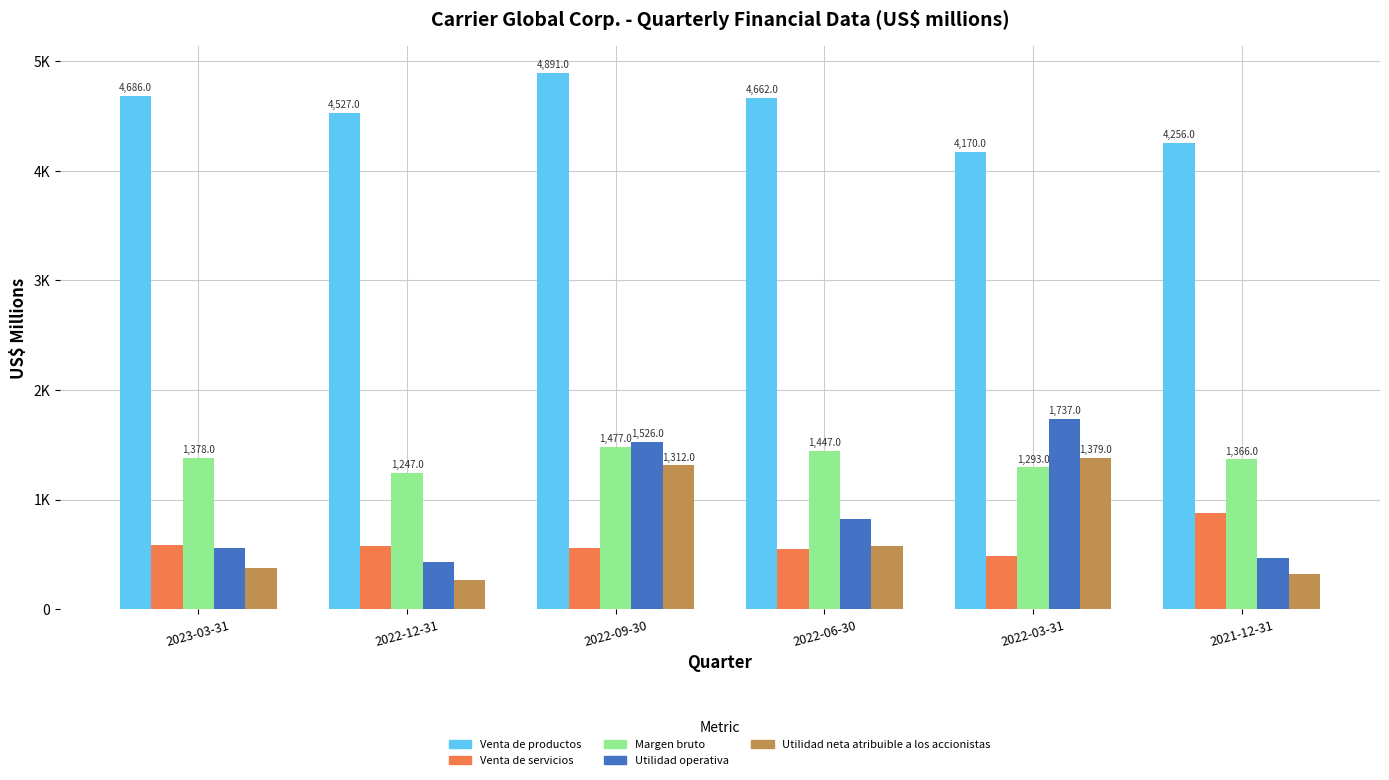

Rank the categories by Margen bruto value from lowest to highest.

2022-12-31, 2022-03-31, 2021-12-31, 2023-03-31, 2022-06-30, 2022-09-30